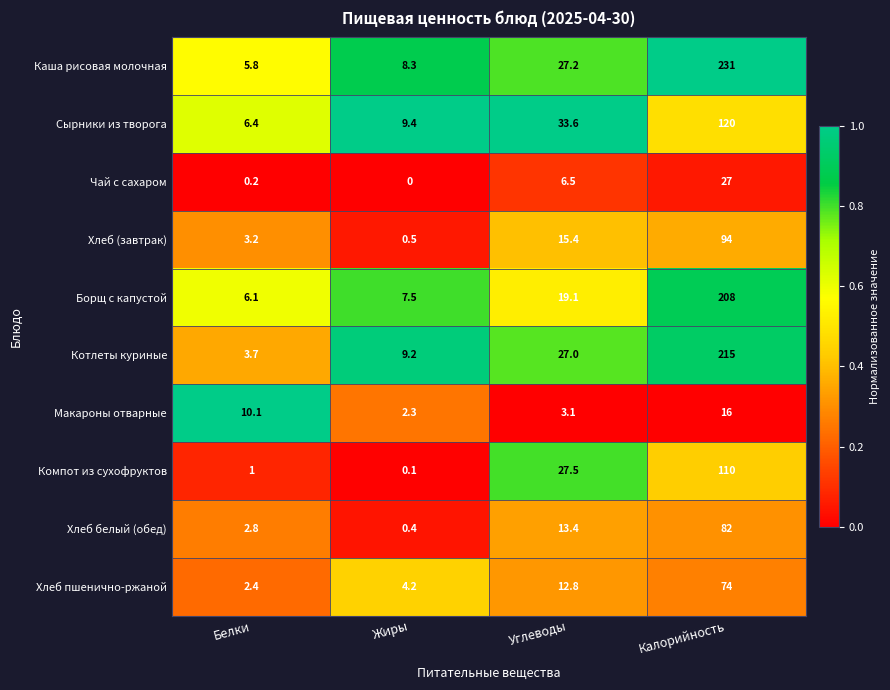

Which category has the lowest value in the Сырники из творога series?

Белки